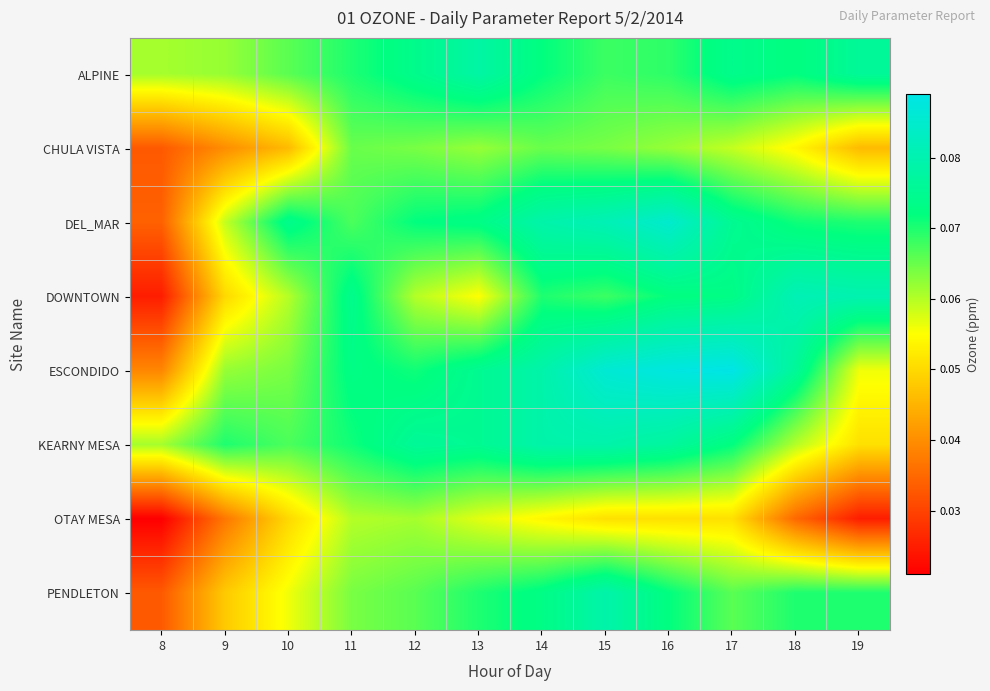

What is the total value across all series at 19?

0.5